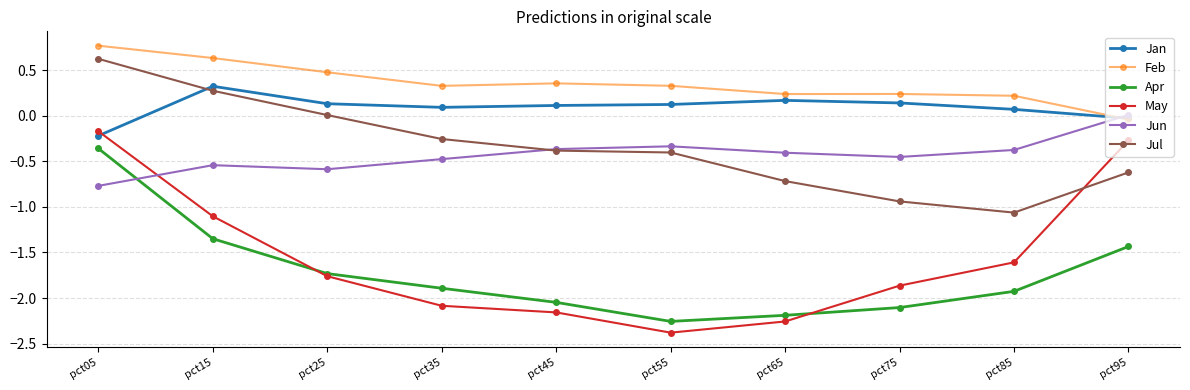

What is the spread (max minus min) of values at pct95?

1.4